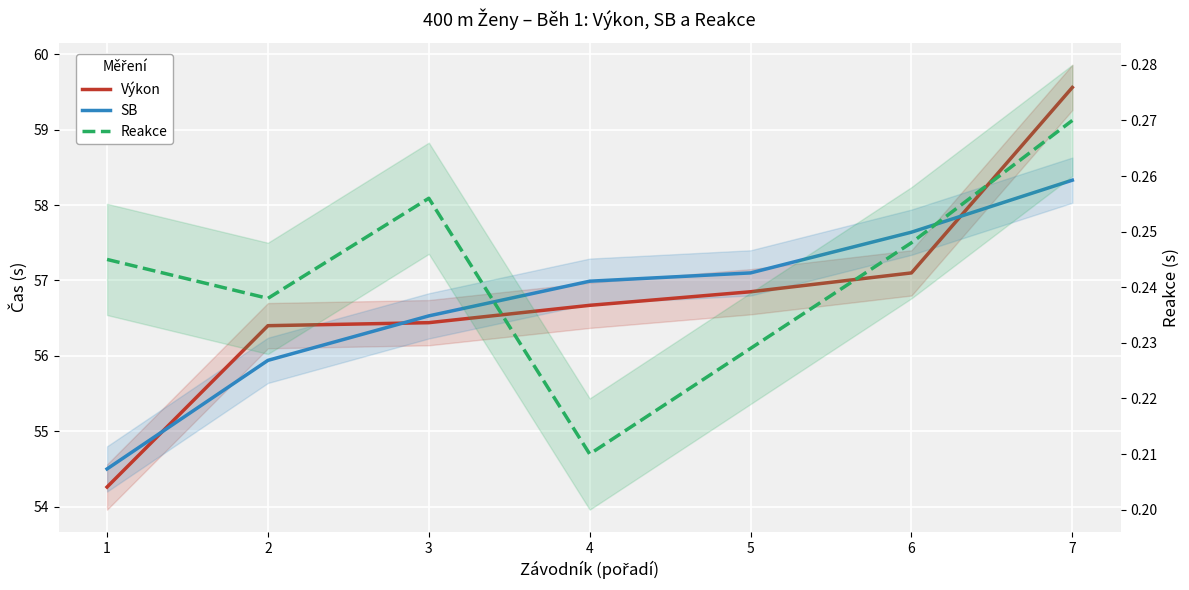

How many Reakce values are between 0 and 1?

7